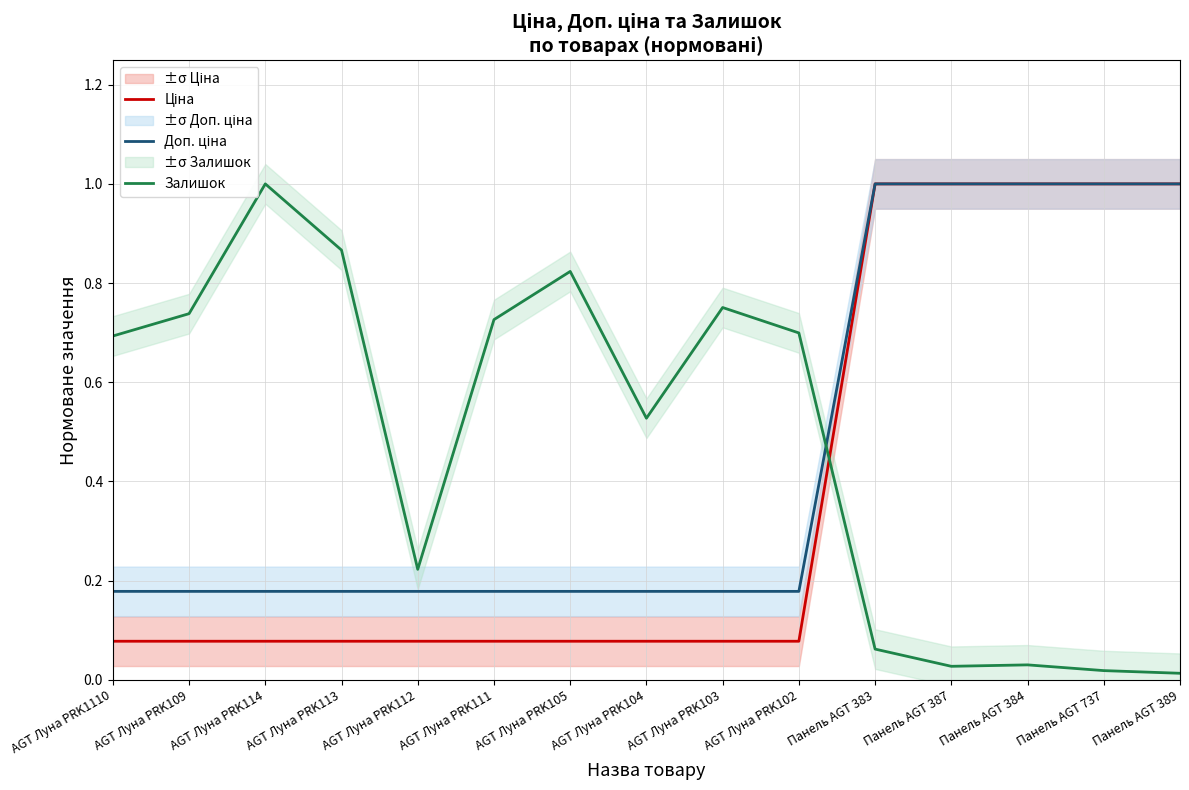

What is the spread (max minus min) of values at AGT Луна PRK113?

0.8